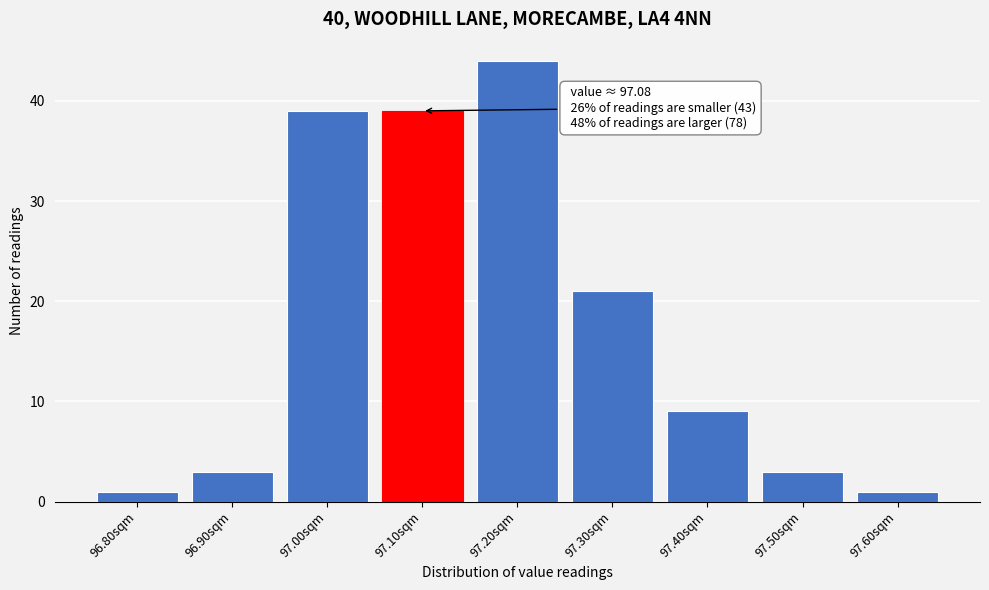

Reading right to left, transcribe all the data shown in this chart.

1	3	9	21	44	39	39	3	1